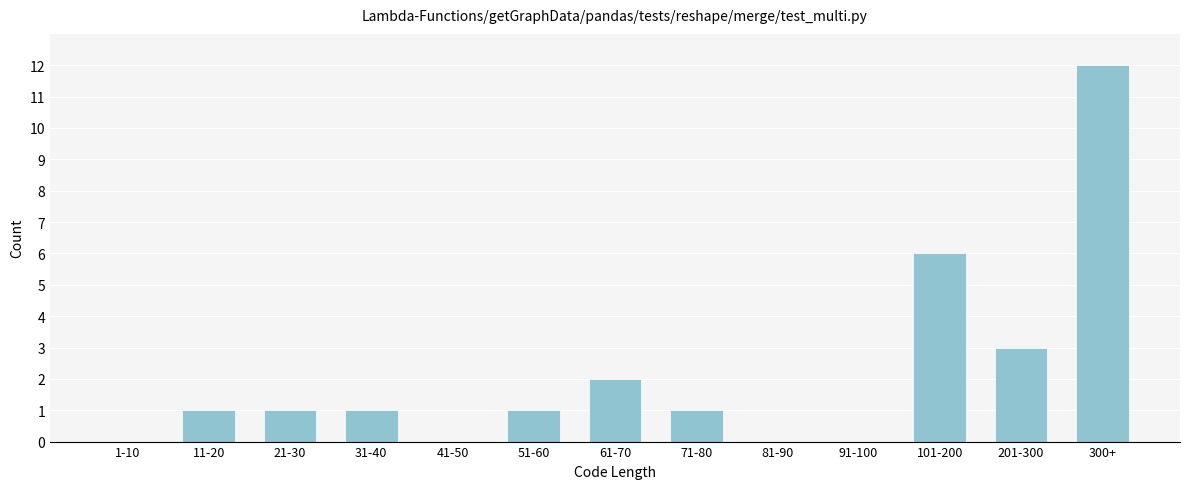

Reading left to right, extract all data points from this chart.

1-10=0	11-20=1	21-30=1	31-40=1	41-50=0	51-60=1	61-70=2	71-80=1	81-90=0	91-100=0	101-200=6	201-300=3	300+=12